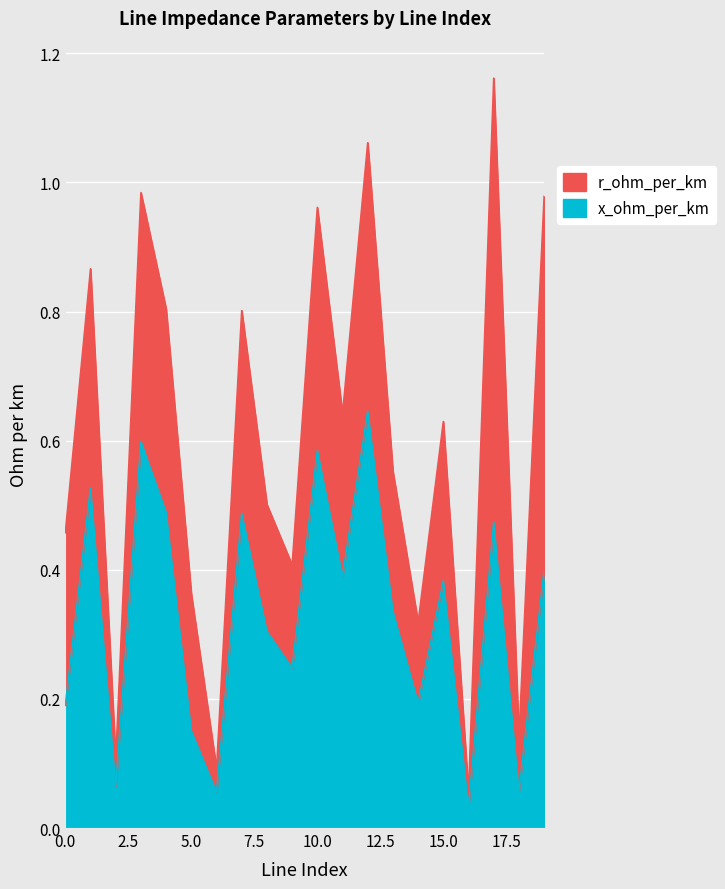

Is it true that the value at 10 is 0.6?

True